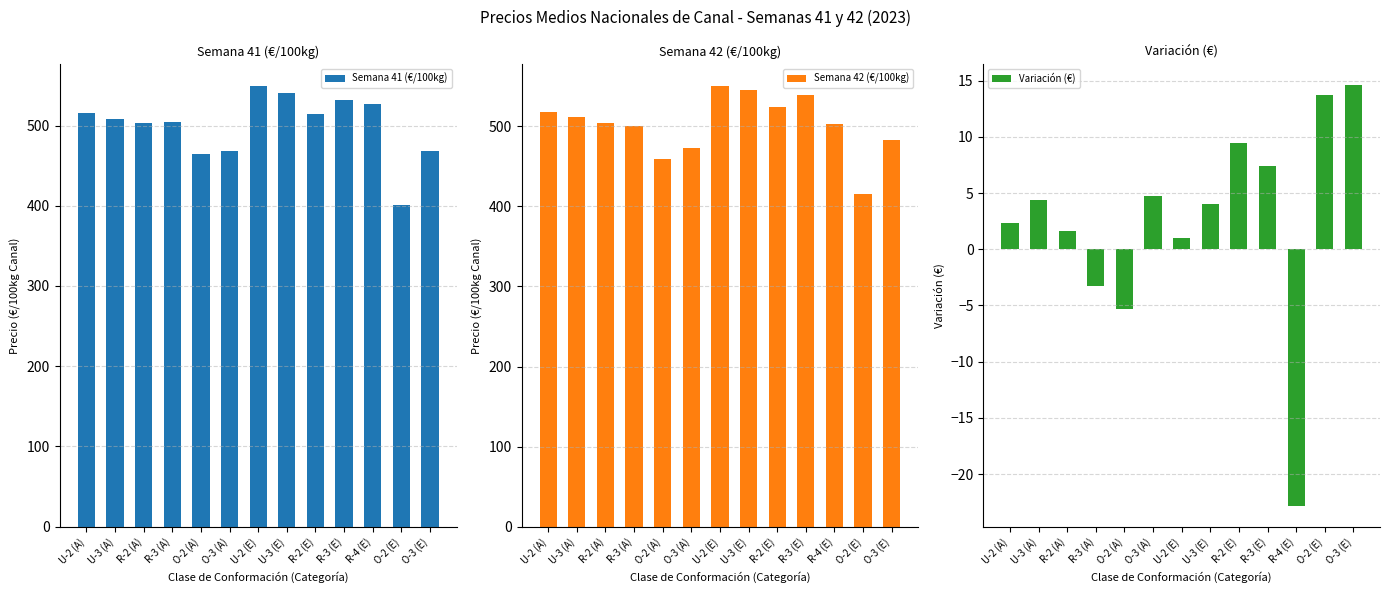

Which has a higher value, R-4 (E) or U-2 (E)?

U-2 (E)